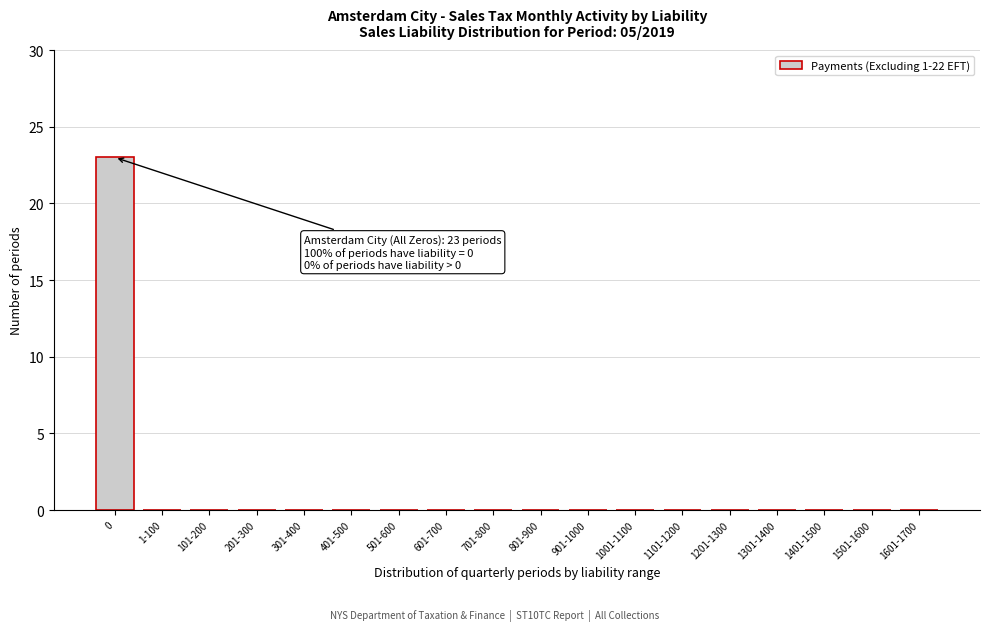

Reading right to left, what are all the values shown in this chart?

1601-1700=0	1501-1600=0	1401-1500=0	1301-1400=0	1201-1300=0	1101-1200=0	1001-1100=0	901-1000=0	801-900=0	701-800=0	601-700=0	501-600=0	401-500=0	301-400=0	201-300=0	101-200=0	1-100=0	0=23